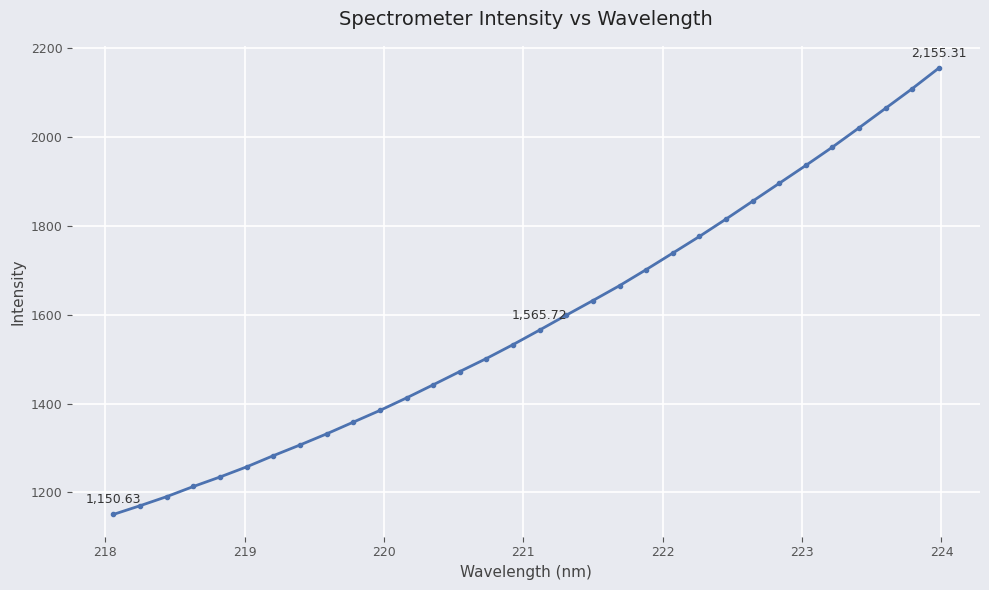

What is the sum of all values?

50754.5